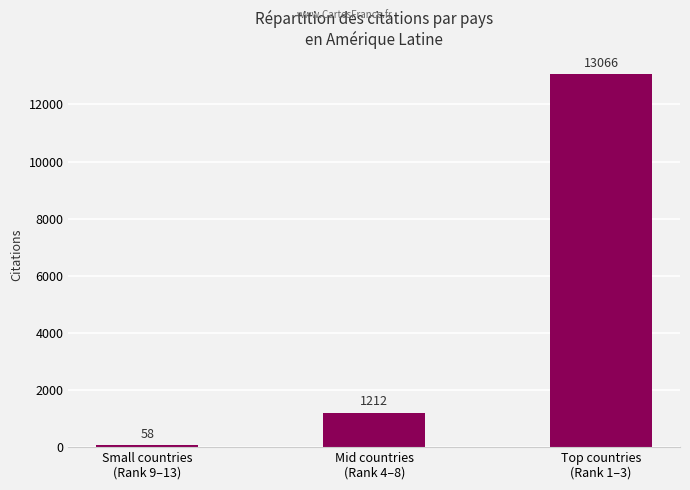

What is the maximum value shown in the chart?

13066